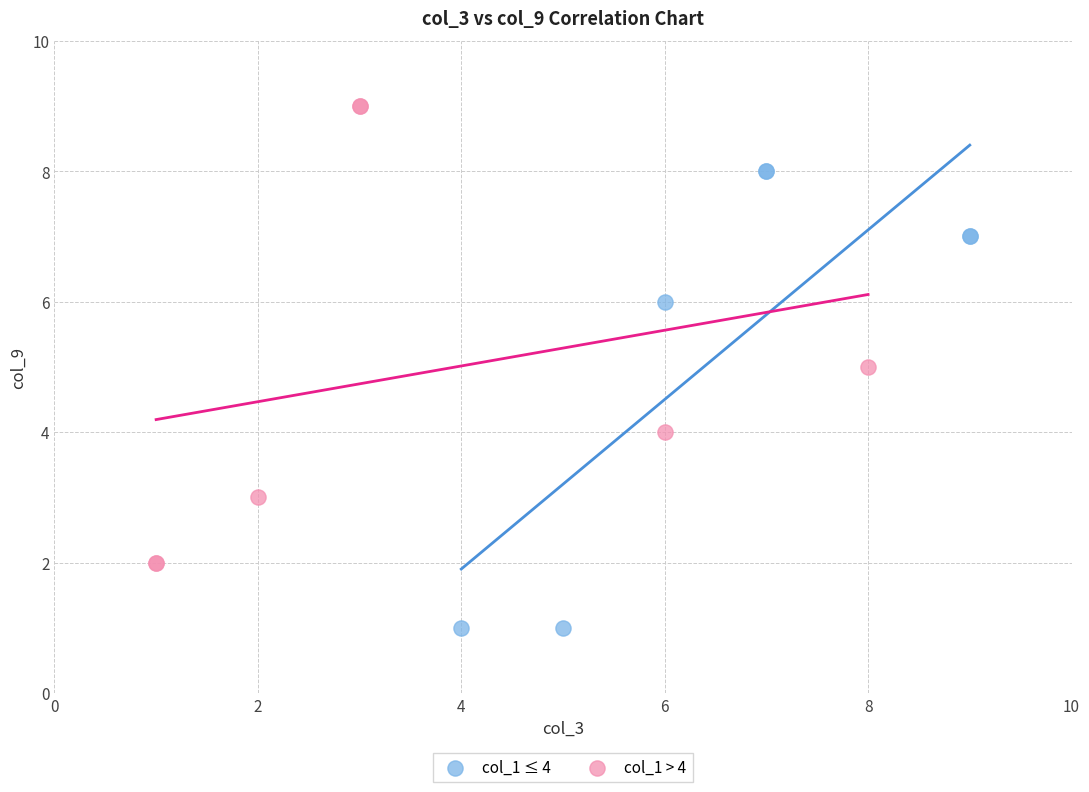

Which series reaches the maximum Y coordinate?

col_1 > 4